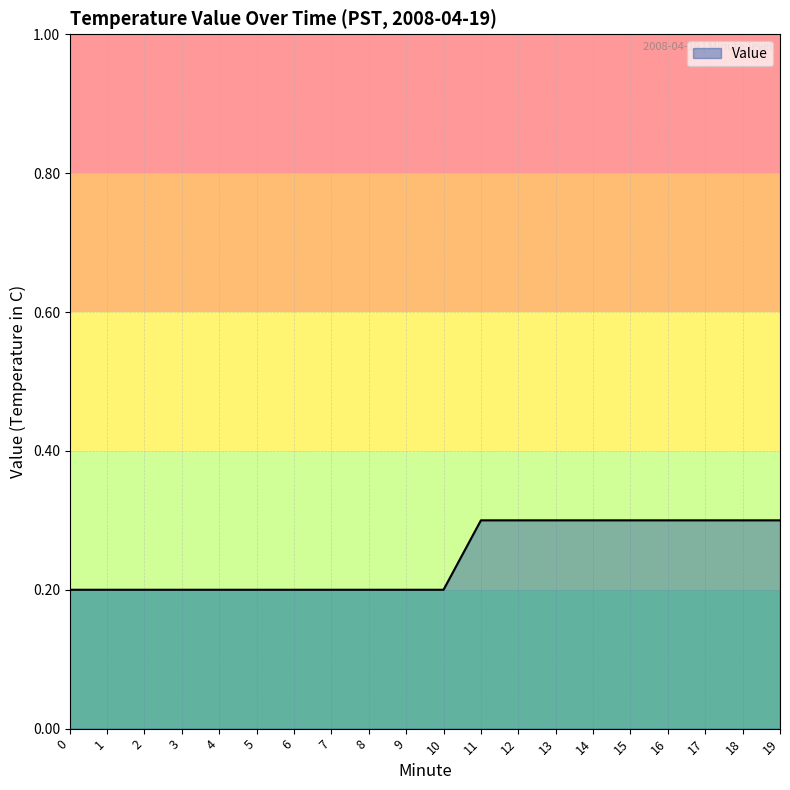

Between 17 and 3, which is larger?

17